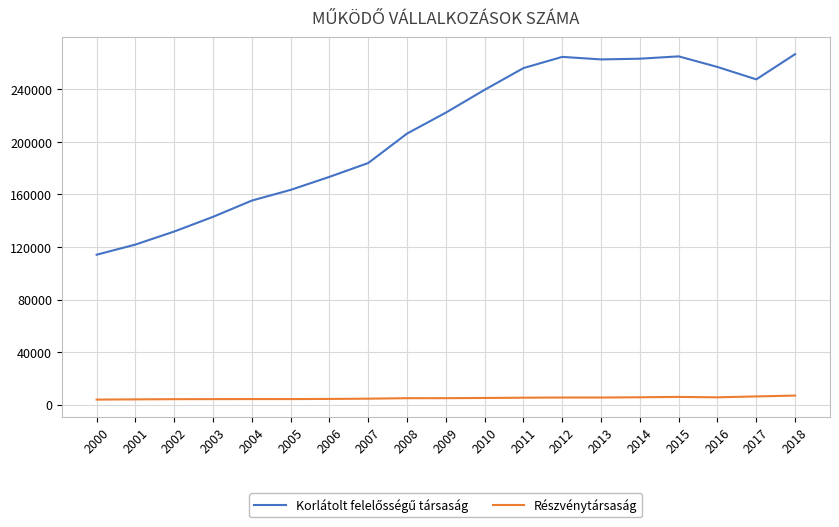

What is the maximum value for Részvénytársaság?

6862